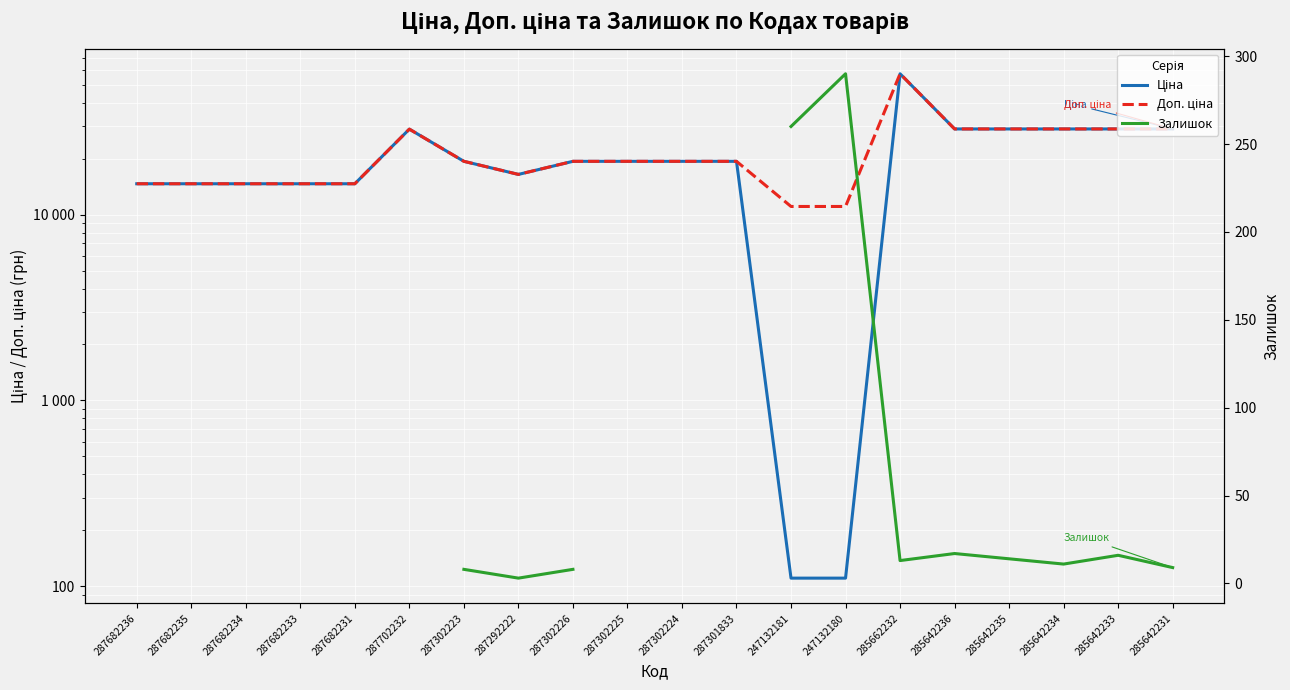

What are all the series names shown in the legend?

Ціна, Доп. ціна, Залишок